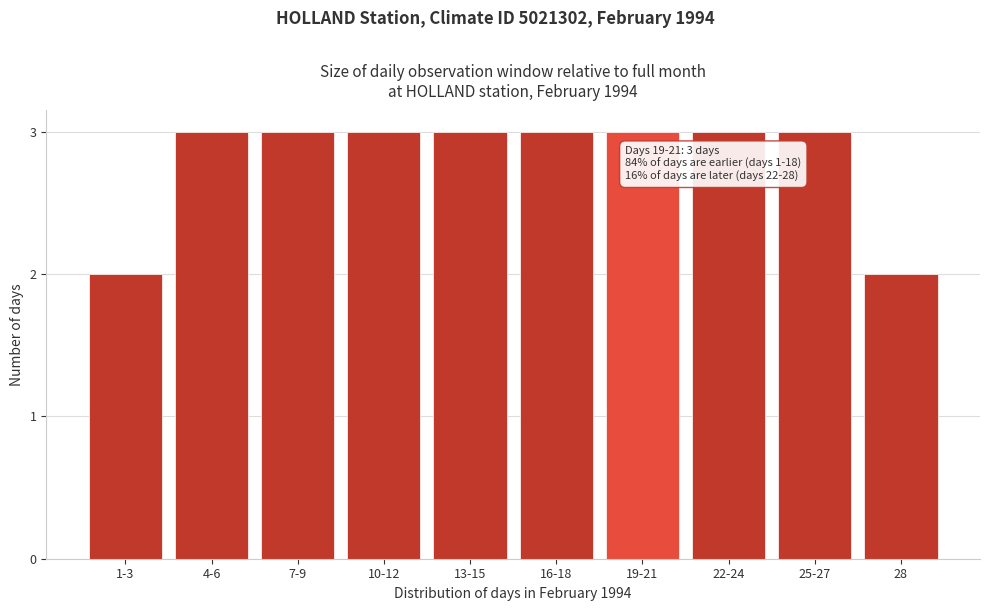

Reading left to right, transcribe all the data shown in this chart.

1-3=2	4-6=3	7-9=3	10-12=3	13-15=3	16-18=3	19-21=3	22-24=3	25-27=3	28=2